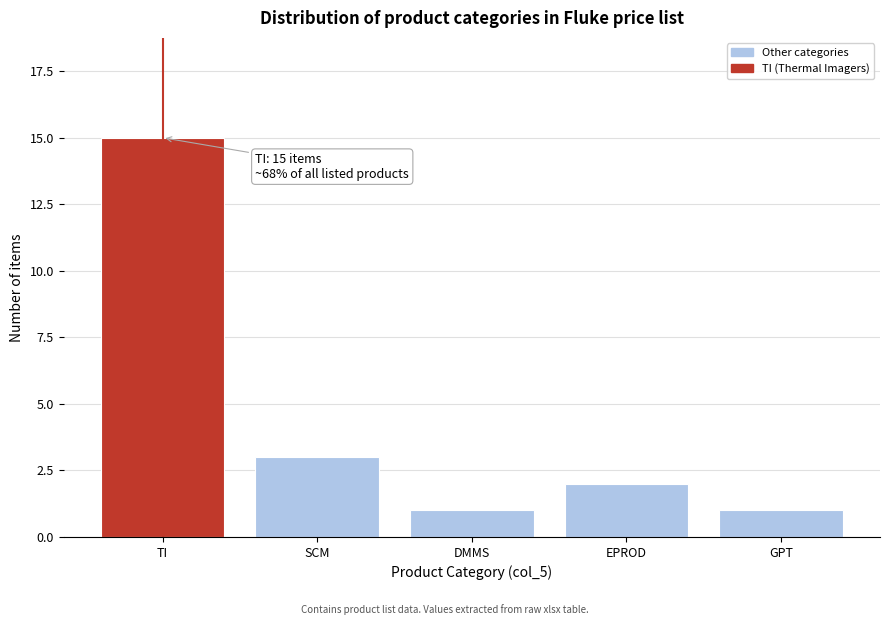

Reading left to right, extract all data points from this chart.

TI=15	SCM=3	DMMS=1	EPROD=2	GPT=1